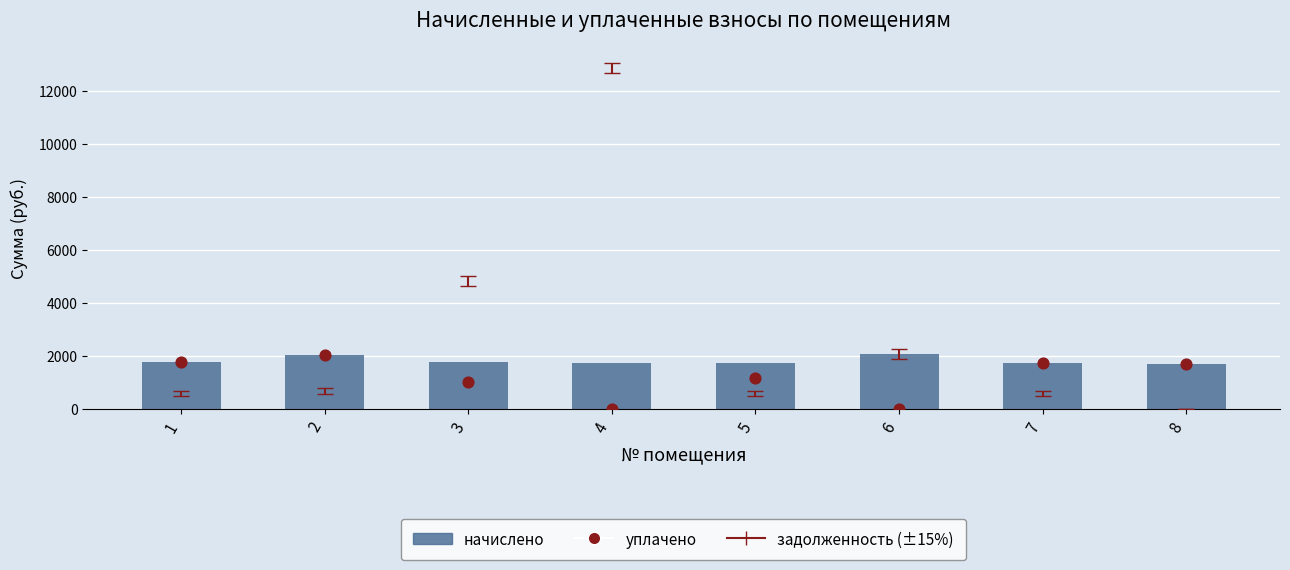

At which category is the sum across all series the highest?

2